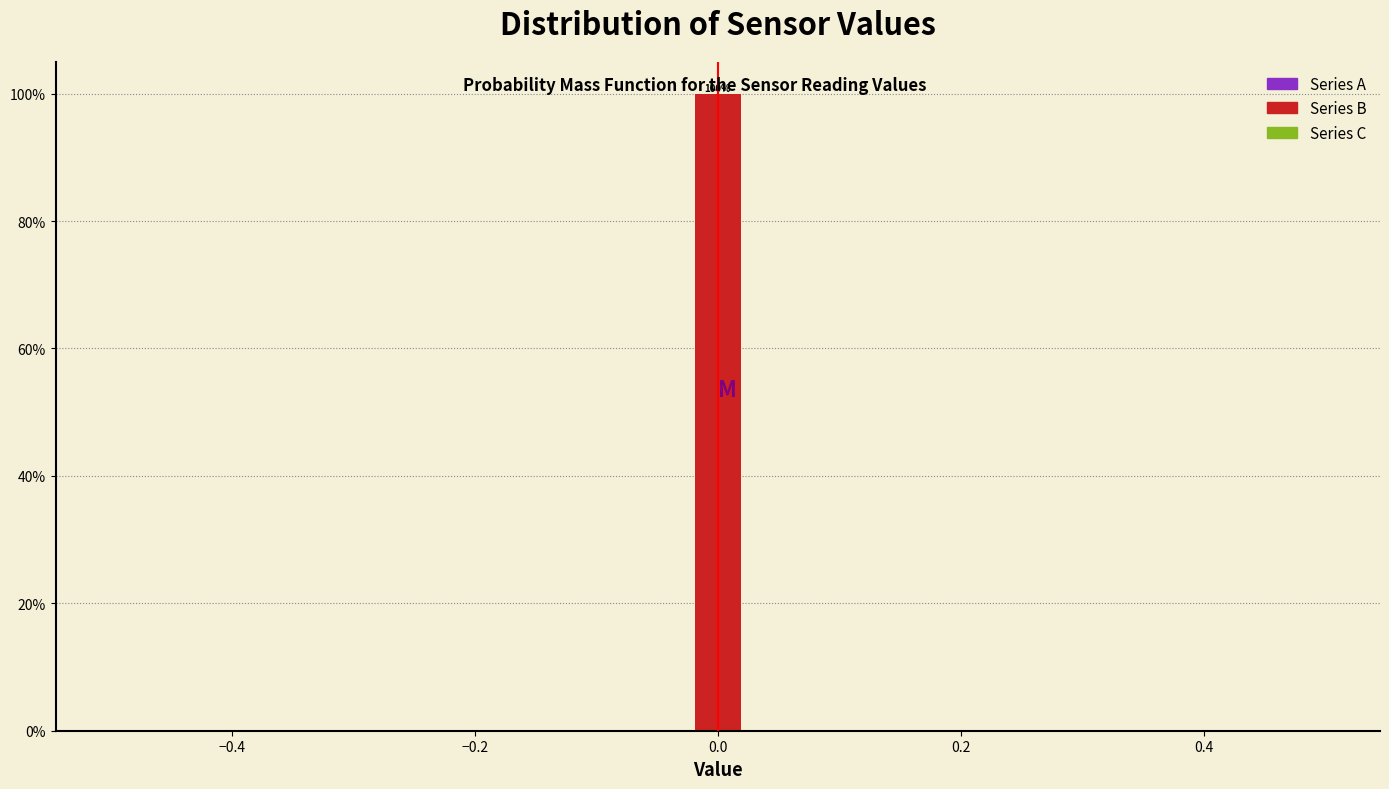

Read against the x-axis, roughly where is the centre of the tallest bar?

0.00